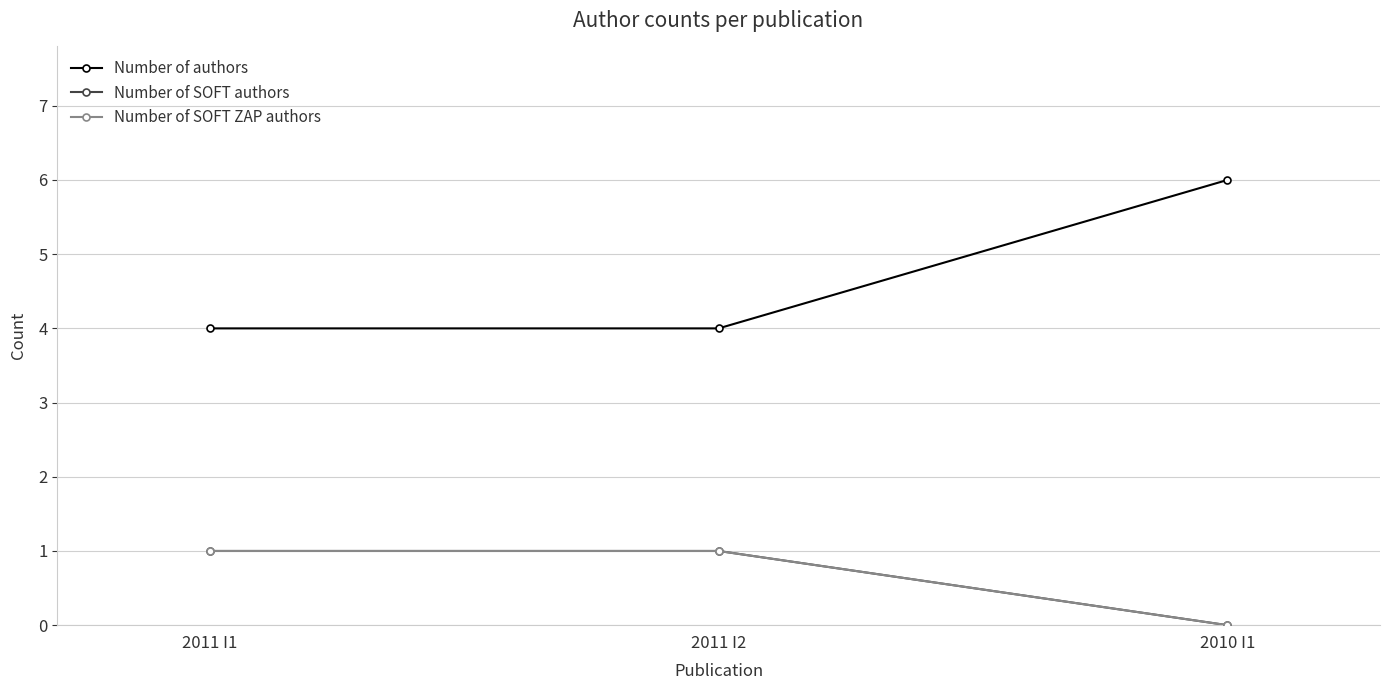

Is it true that Number of authors equals 7 at 2011 I1?

False